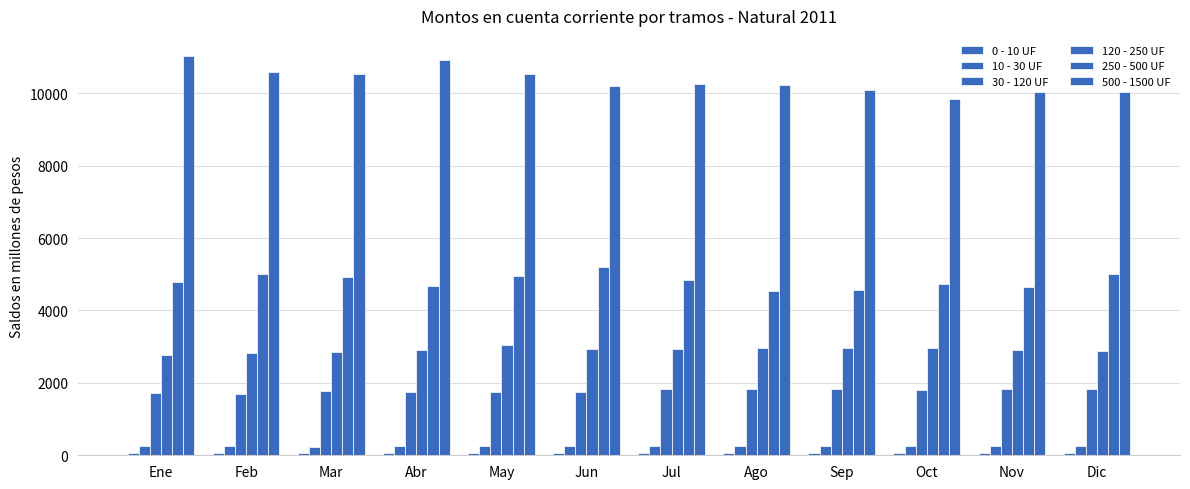

Which series has the largest total across all categories?

500 - 1500 UF